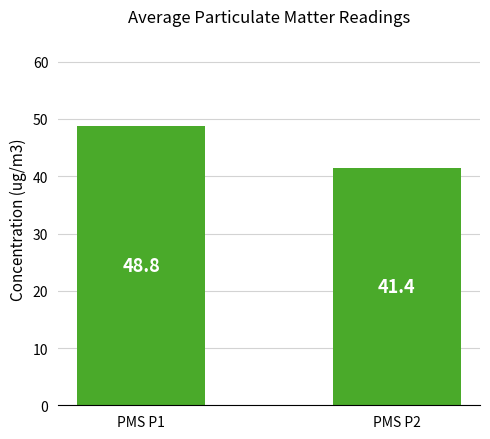

What is the difference between the maximum and minimum values?

7.4